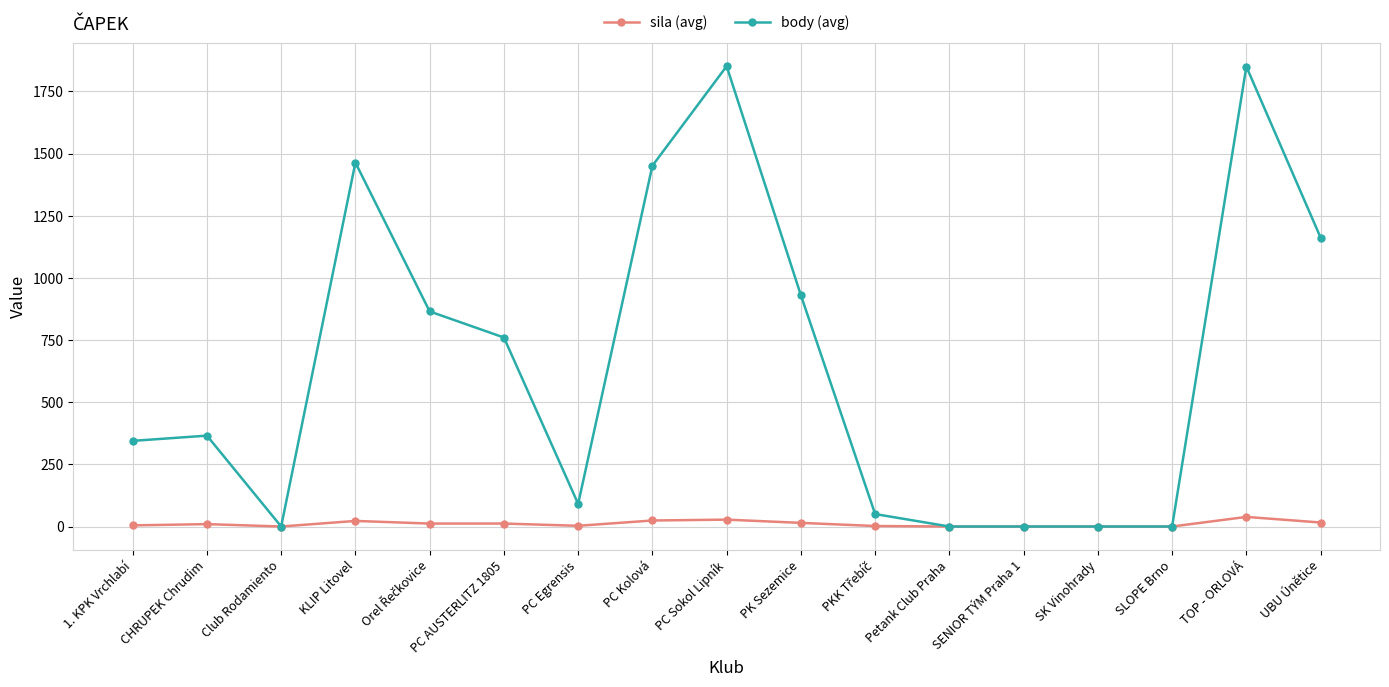

What is the label of the 13th point from the left?

SENIOR TÝM Praha 1